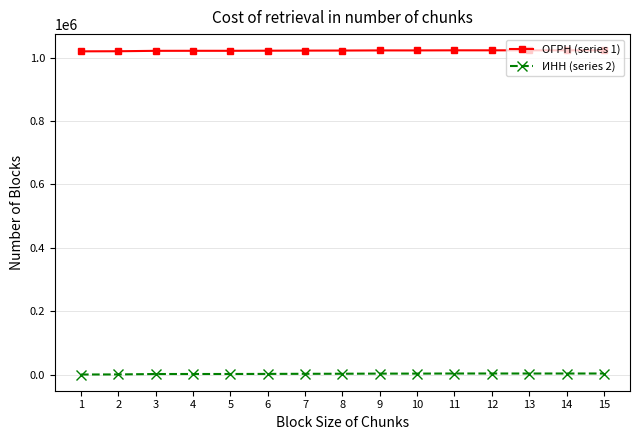

Is the value of ИНН (series 2) at 6 greater than the value of ОГРН (series 1) at 12?

No